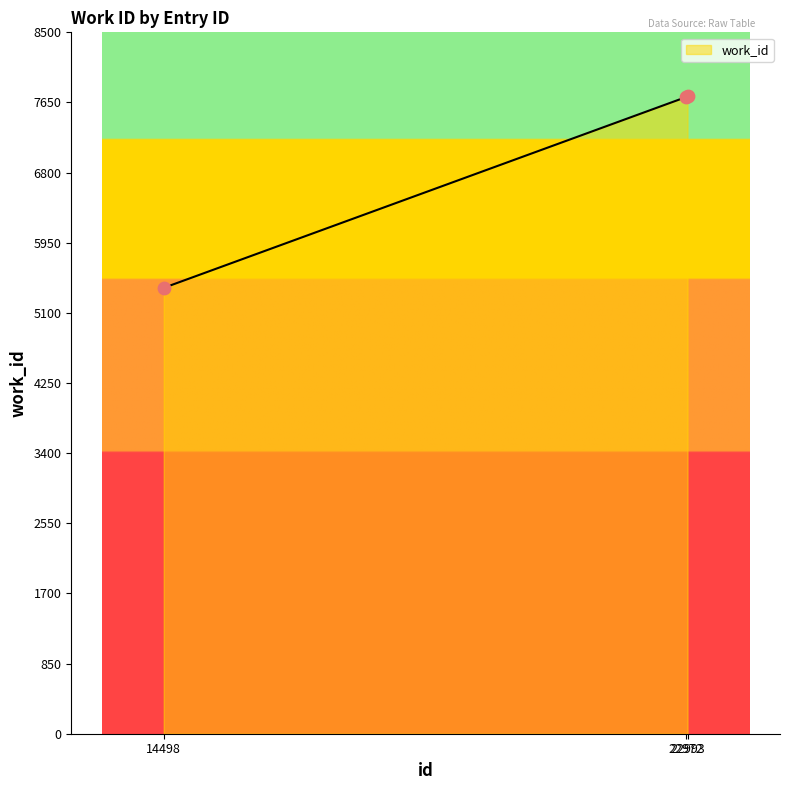

Approximately how many times larger is the value at 14498 compared to 22972?

0.7